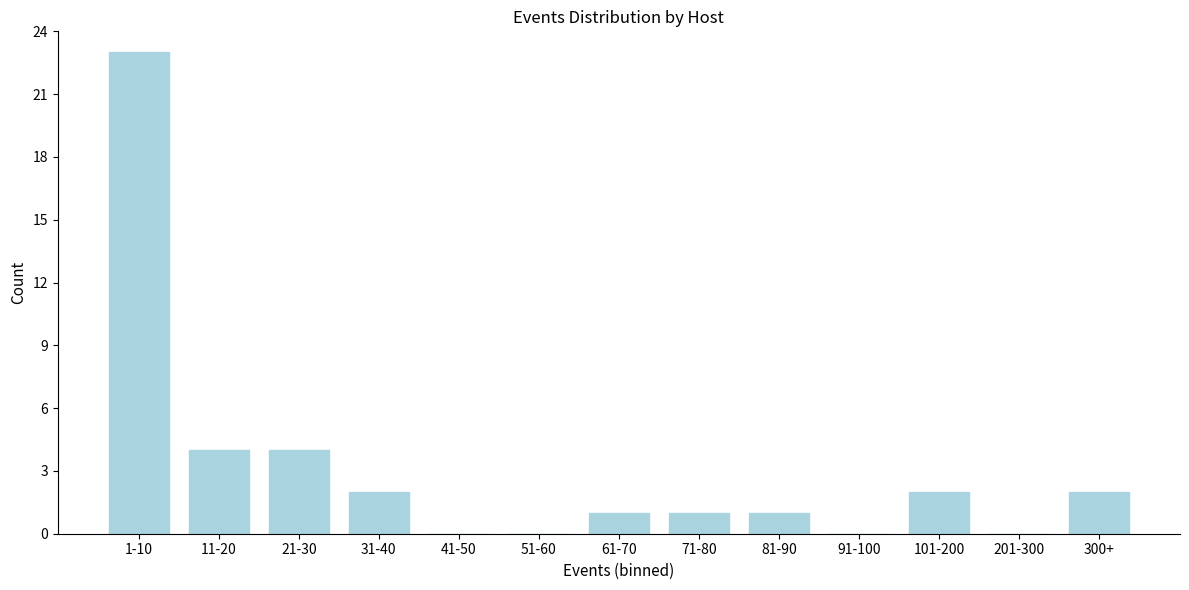

Reading left to right, transcribe all the data shown in this chart.

1-10=23	11-20=4	21-30=4	31-40=2	41-50=0	51-60=0	61-70=1	71-80=1	81-90=1	91-100=0	101-200=2	201-300=0	300+=2